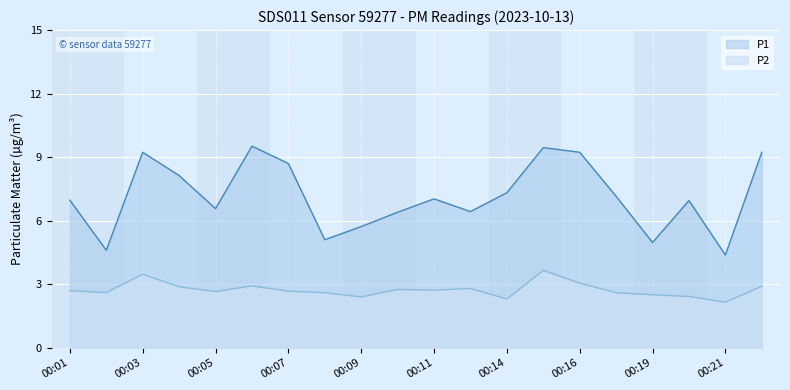

True or false: P1 has a value of 4.6 at 00:02.

True